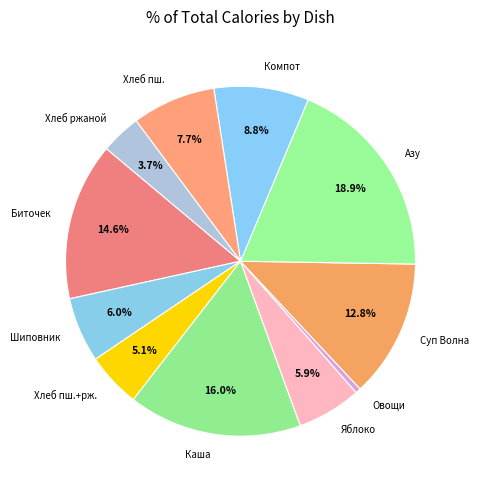

Is the sum of Суп Волна and Хлеб ржаной greater than half?

No